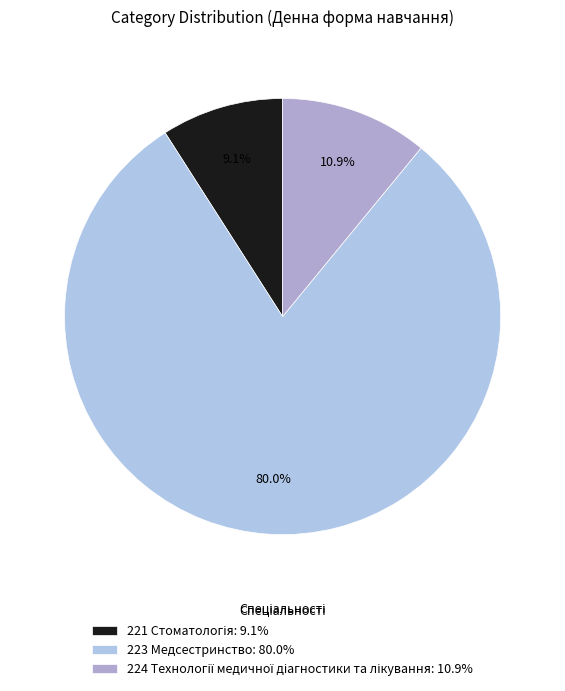

Does any single category account for the majority?

Yes